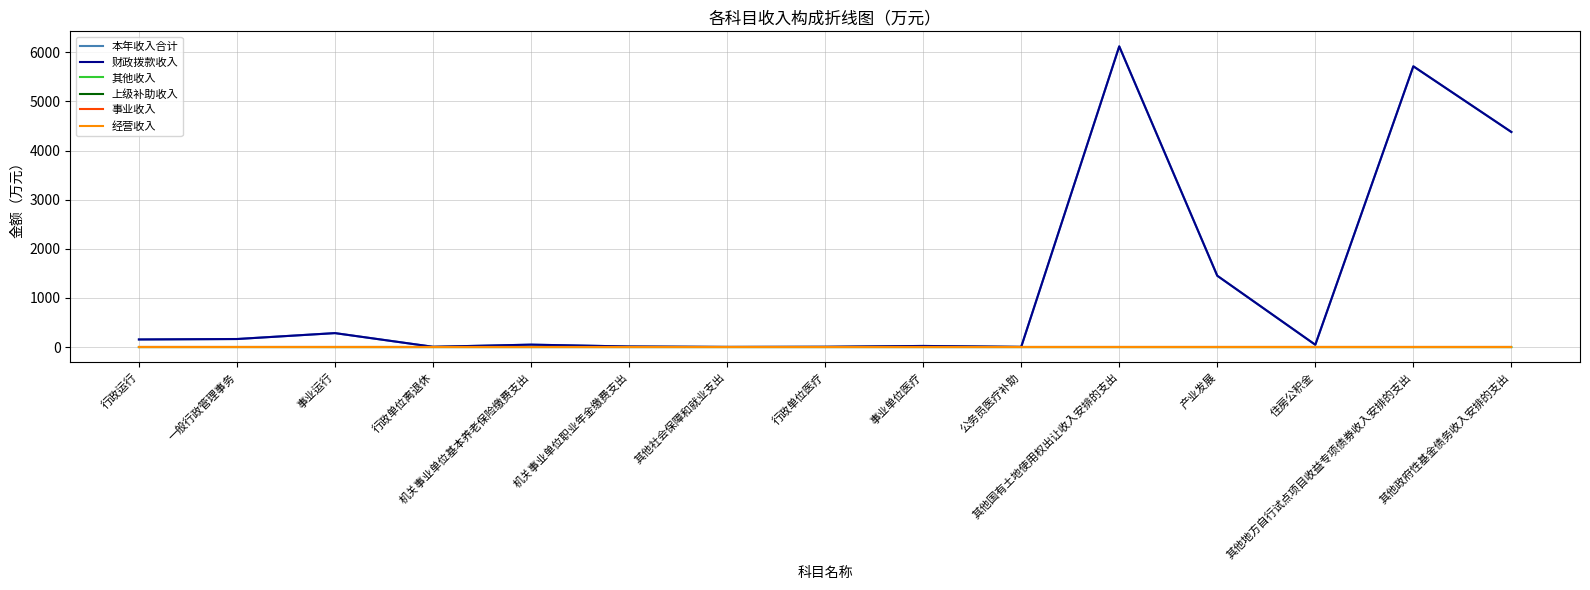

Rank the categories by 财政拨款收入 value from lowest to highest.

其他社会保障和就业支出, 公务员医疗补助, 行政单位医疗, 行政单位离退休, 机关事业单位职业年金缴费支出, 事业单位医疗, 住房公积金, 机关事业单位基本养老保险缴费支出, 行政运行, 一般行政管理事务, 事业运行, 产业发展, 其他政府性基金债务收入安排的支出, 其他地方自行试点项目收益专项债券收入安排的支出, 其他国有土地使用权出让收入安排的支出